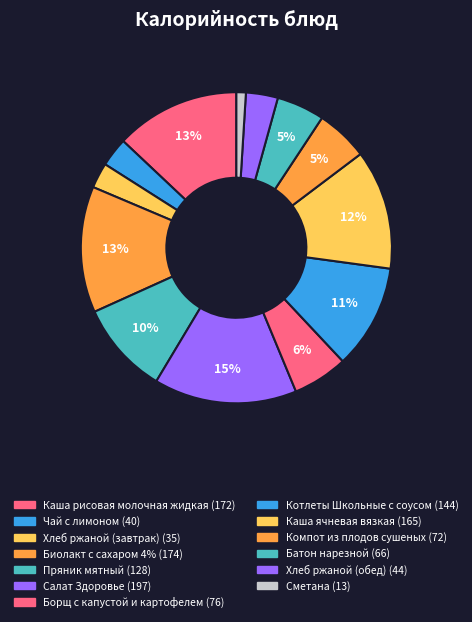

How many slices are in this pie chart?

13